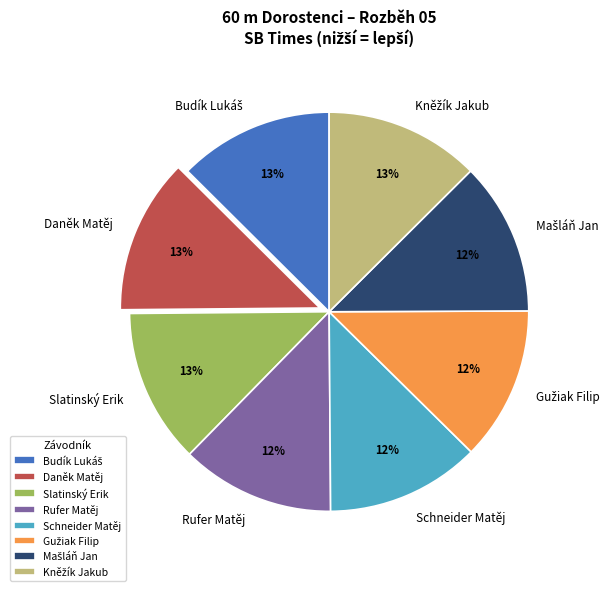

The Daněk Matěj slice represents 12% of the pie. True or false?

True